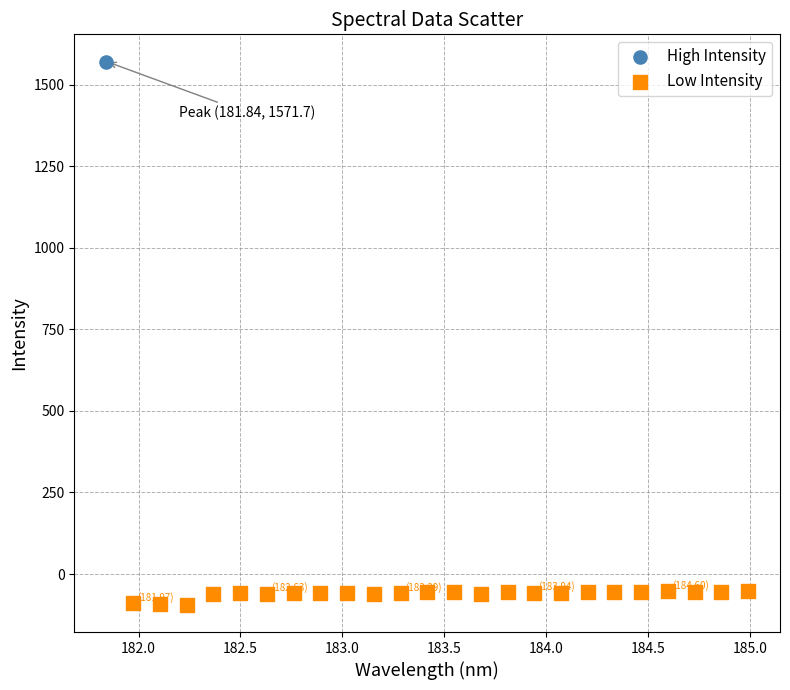

What are all the series names shown in the legend?

High Intensity, Low Intensity